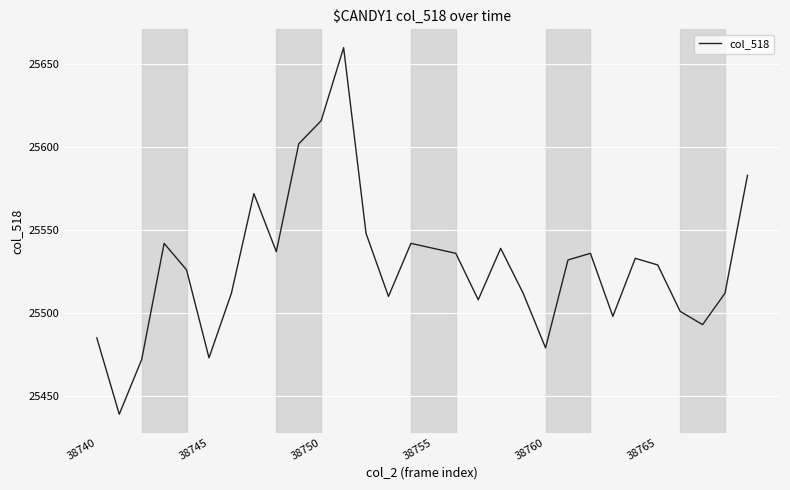

What is the difference between the maximum and minimum values?

221